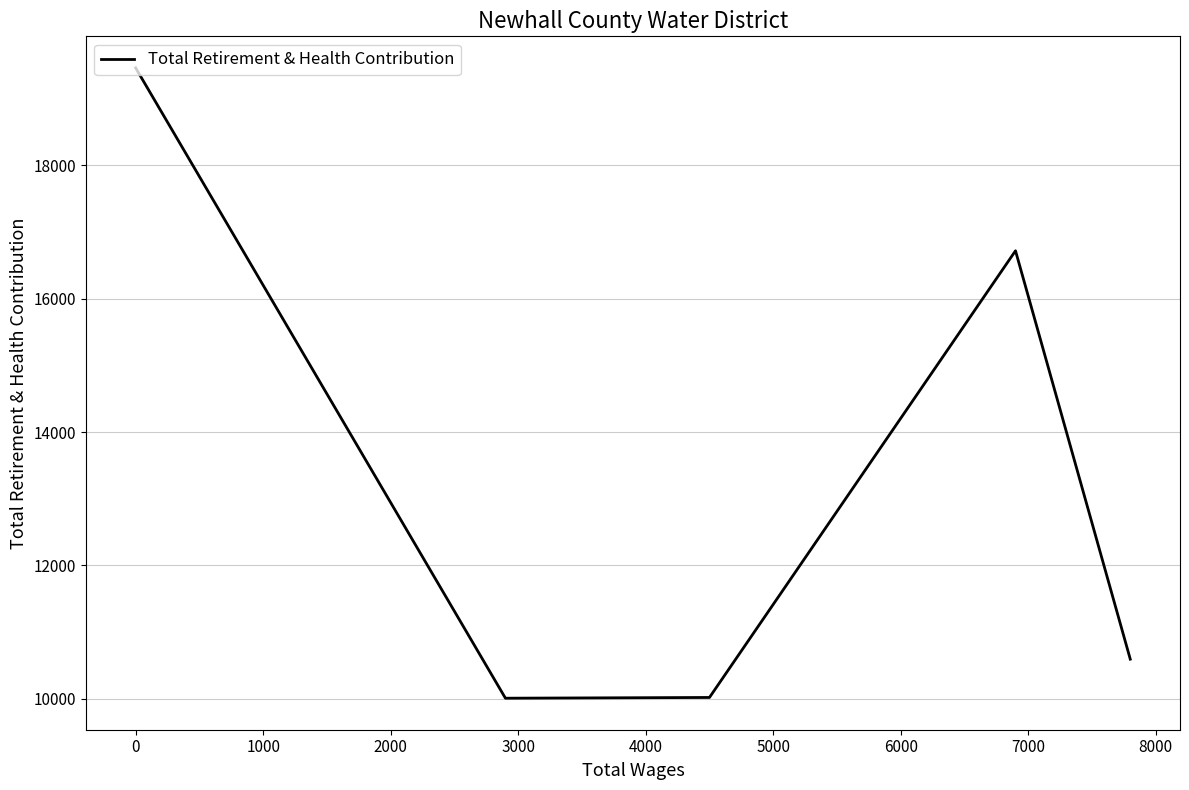

True or false: there are more than 2 points higher than both neighbors.

False